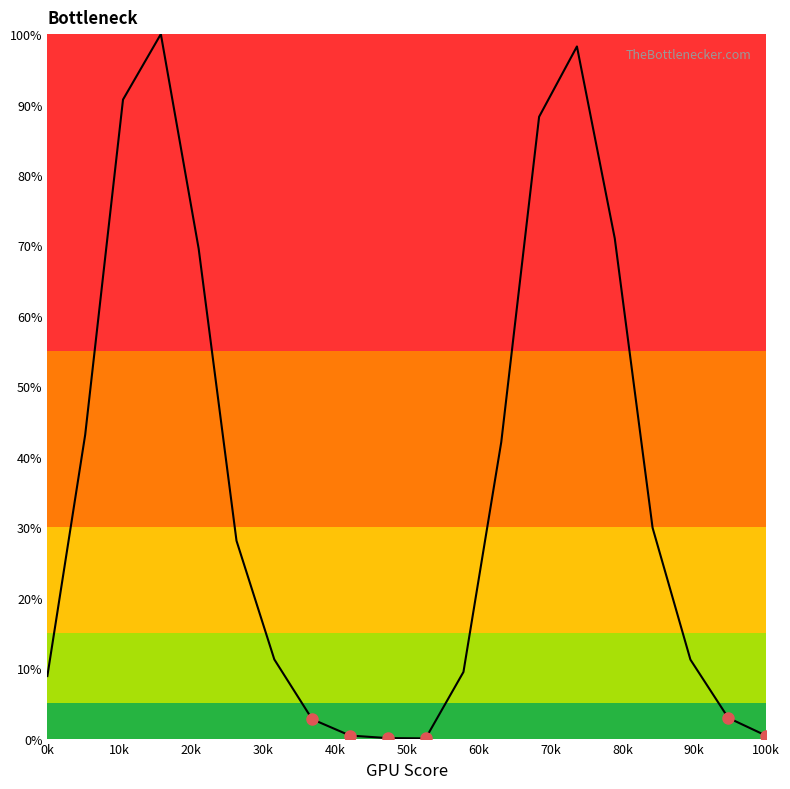

What is the maximum value shown in the chart?

100.0